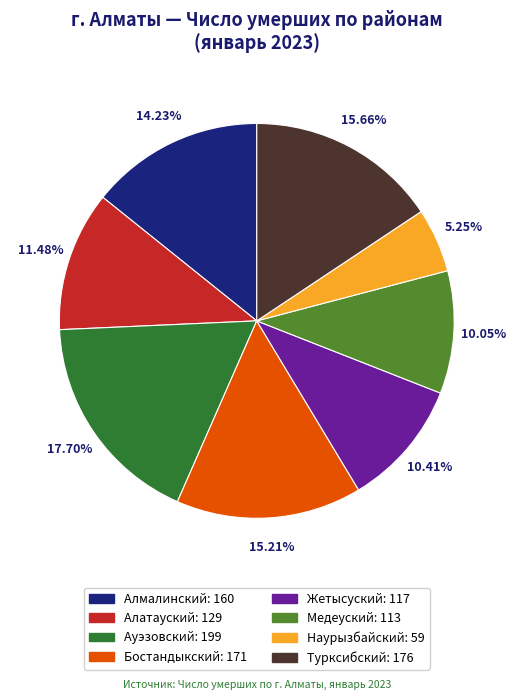

Is it true that Жетысуский is 10% of the pie?

True